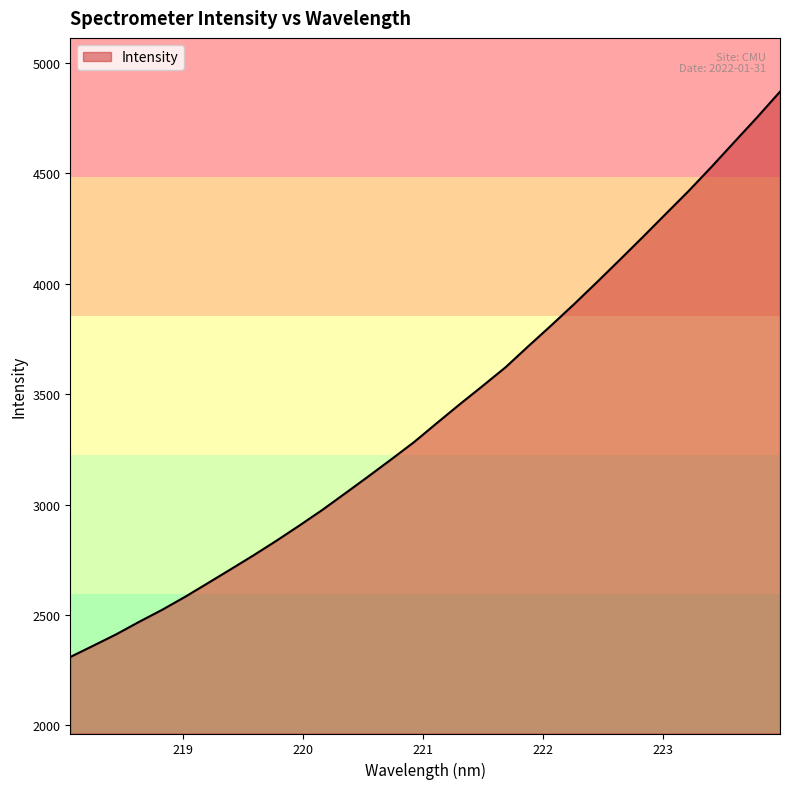

What is the greatest value displayed?

4869.5